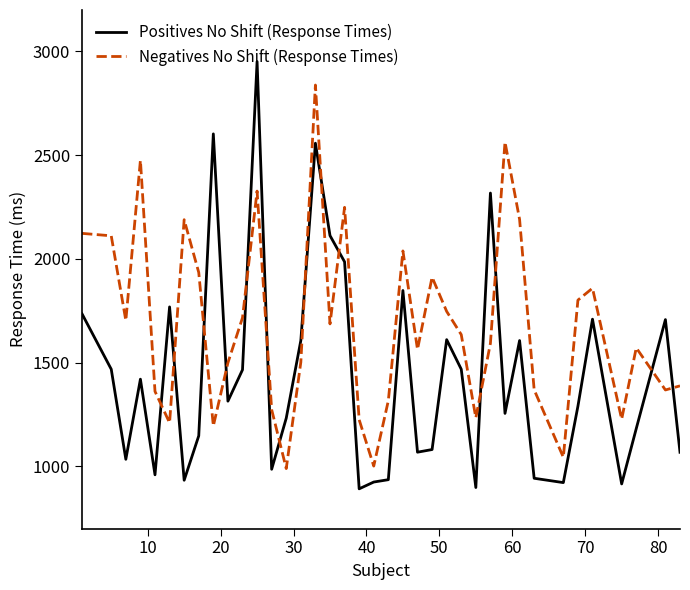

Which series has the largest total across all categories?

Negatives No Shift (Response Times)